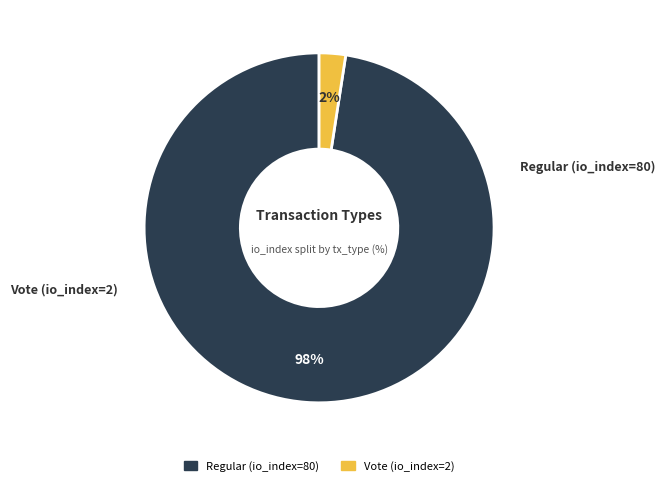

How many segments does this pie chart have?

2